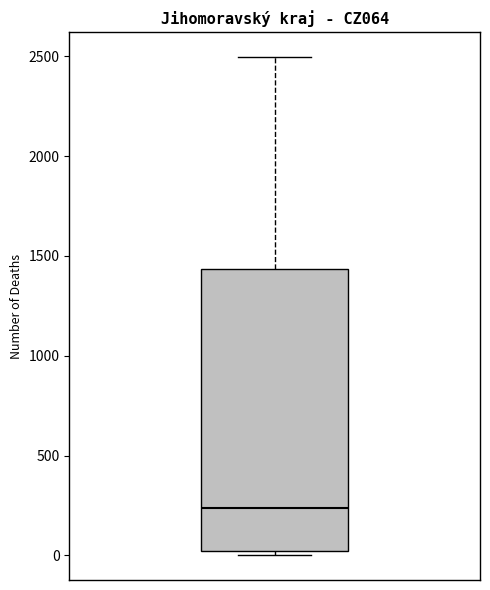

Transcribe this box plot: give where the median line is, the range the box spans, and where the two whiskers end, as read against the y-axis. The values are not printed on the chart, so give them approximately, as read against the axis.

median 250, box 0 to 1450, whiskers 0 (just below the box's lower edge) to 2500